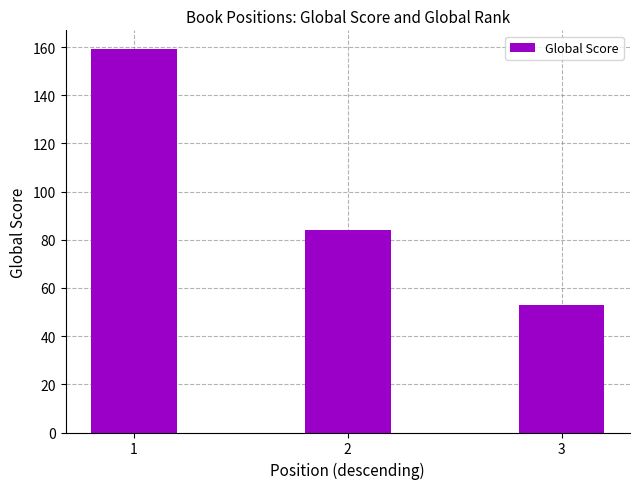

Between 3 and 1, which is larger?

1